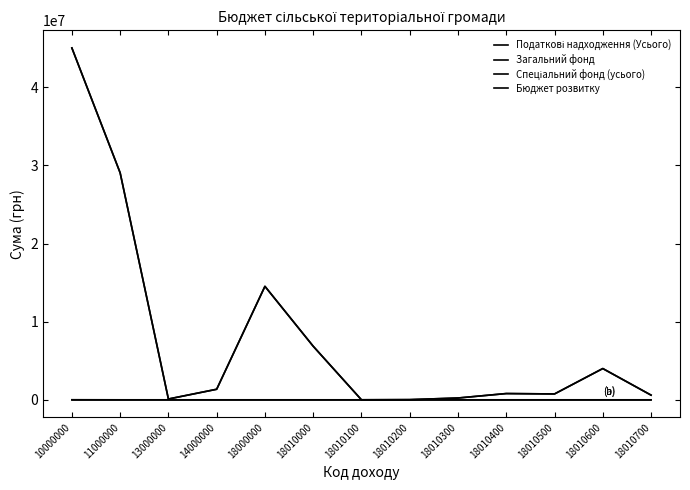

How many lines are shown in the chart?

4